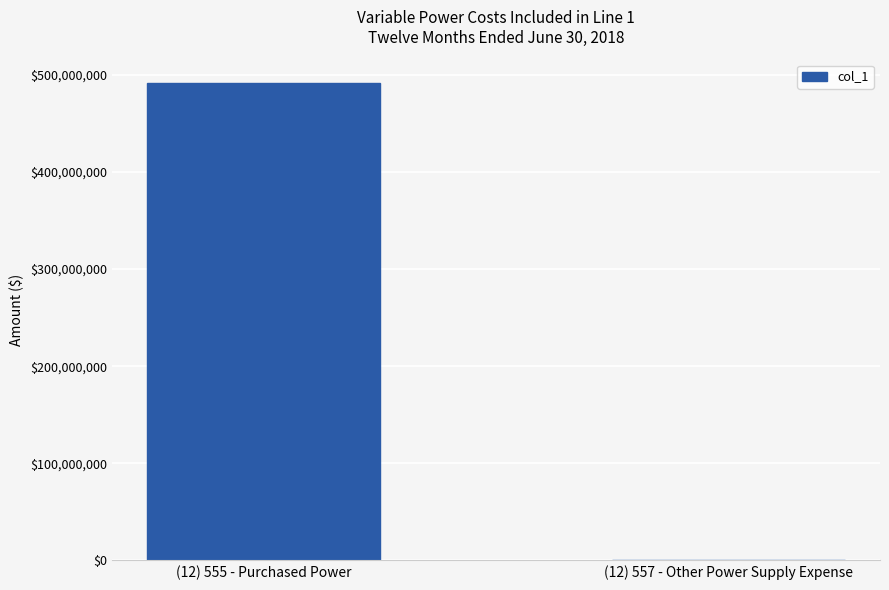

What is the sum of all values?

491827524.6